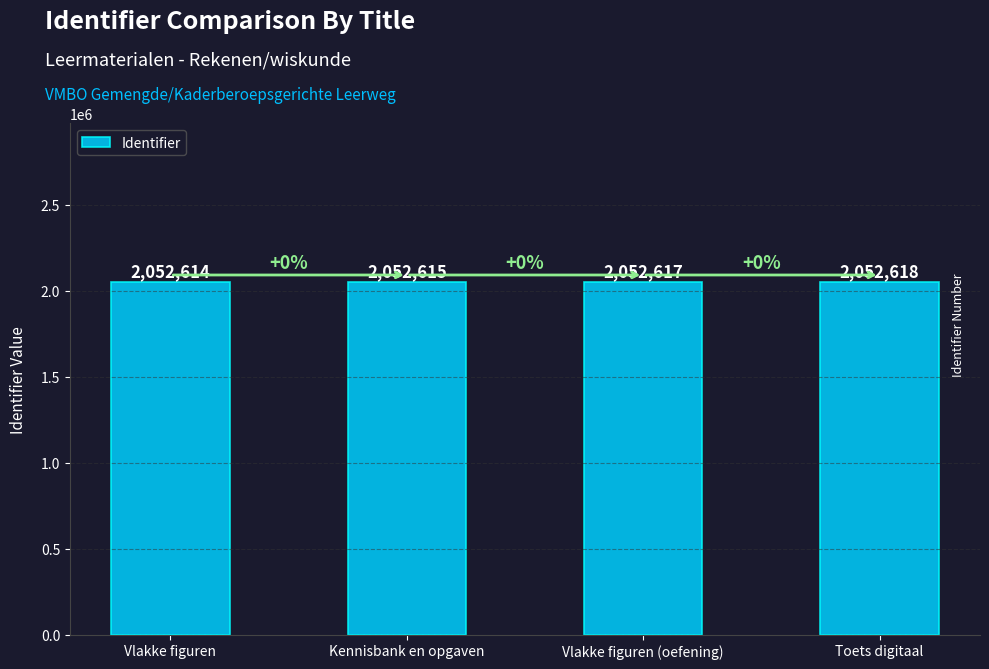

What is the sum of the values at Kennisbank en opgaven and Vlakke figuren?

4105229